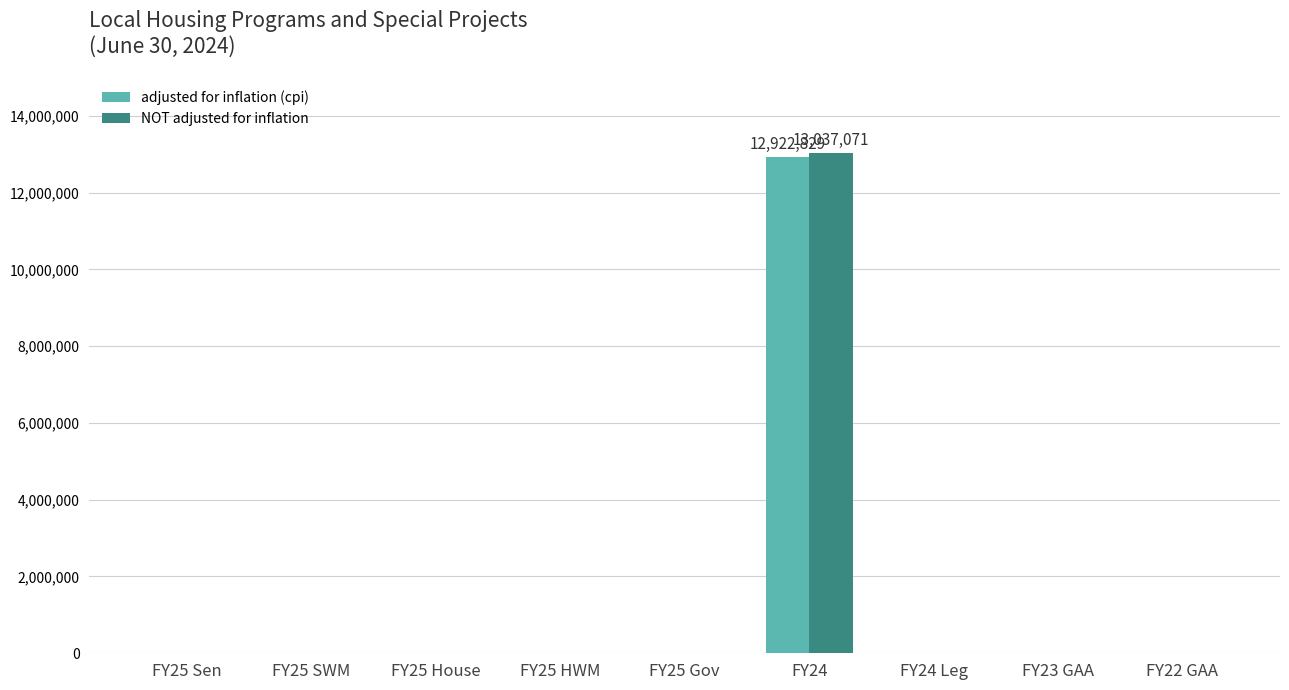

At which category is the sum across all series the highest?

FY24